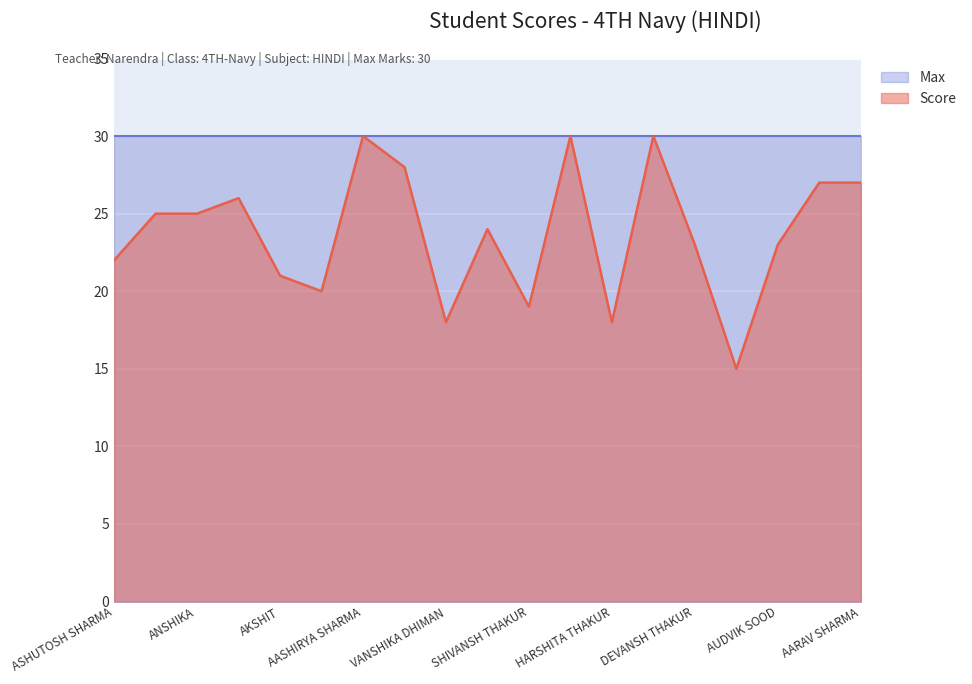

How many data points are less than 24?

9